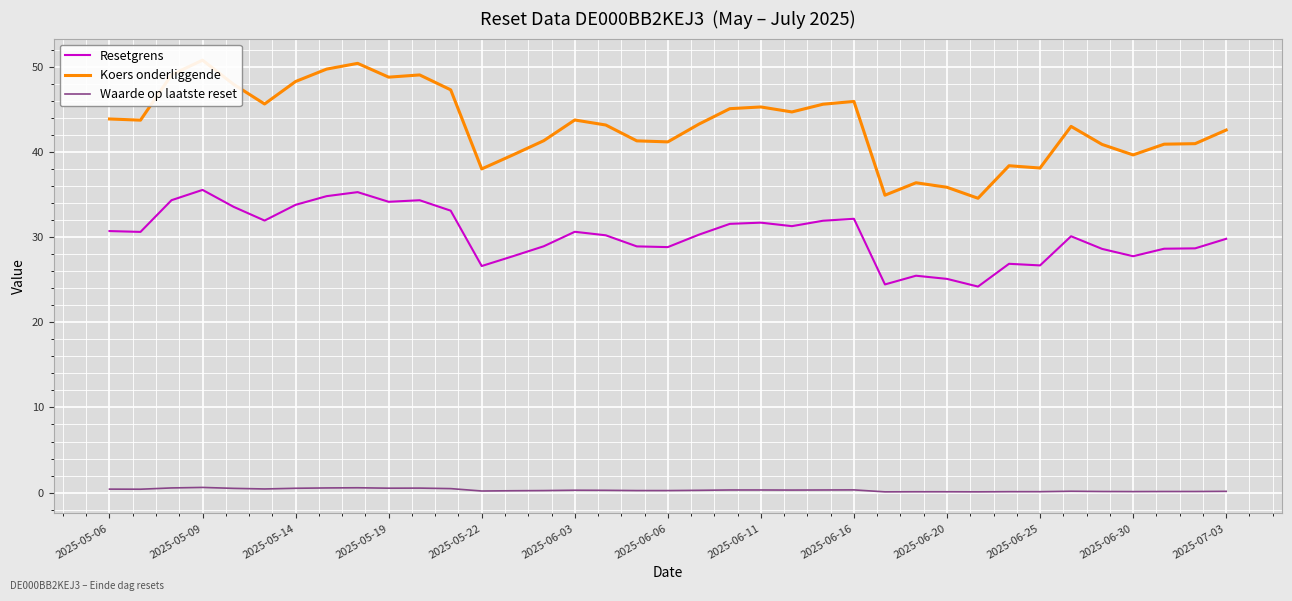

Is this an area chart (filled region under the line)?

No